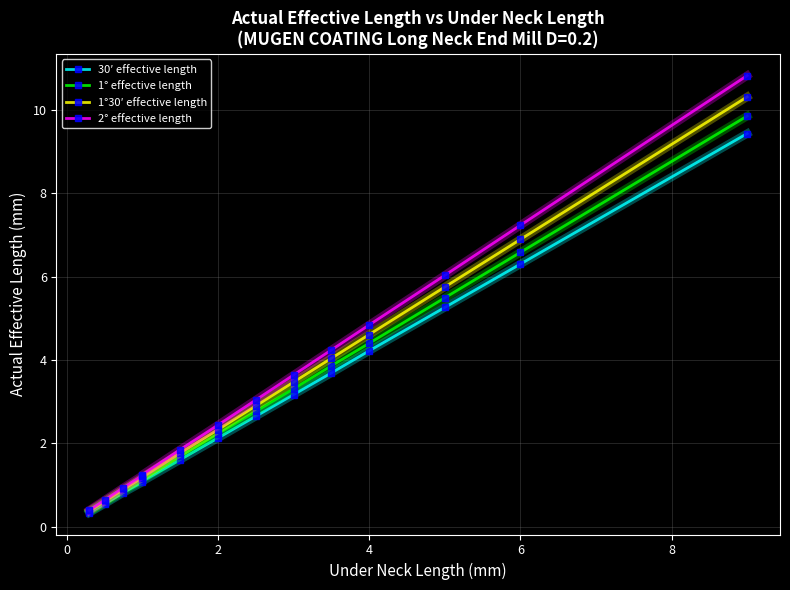

What is the greatest value displayed?

10.8